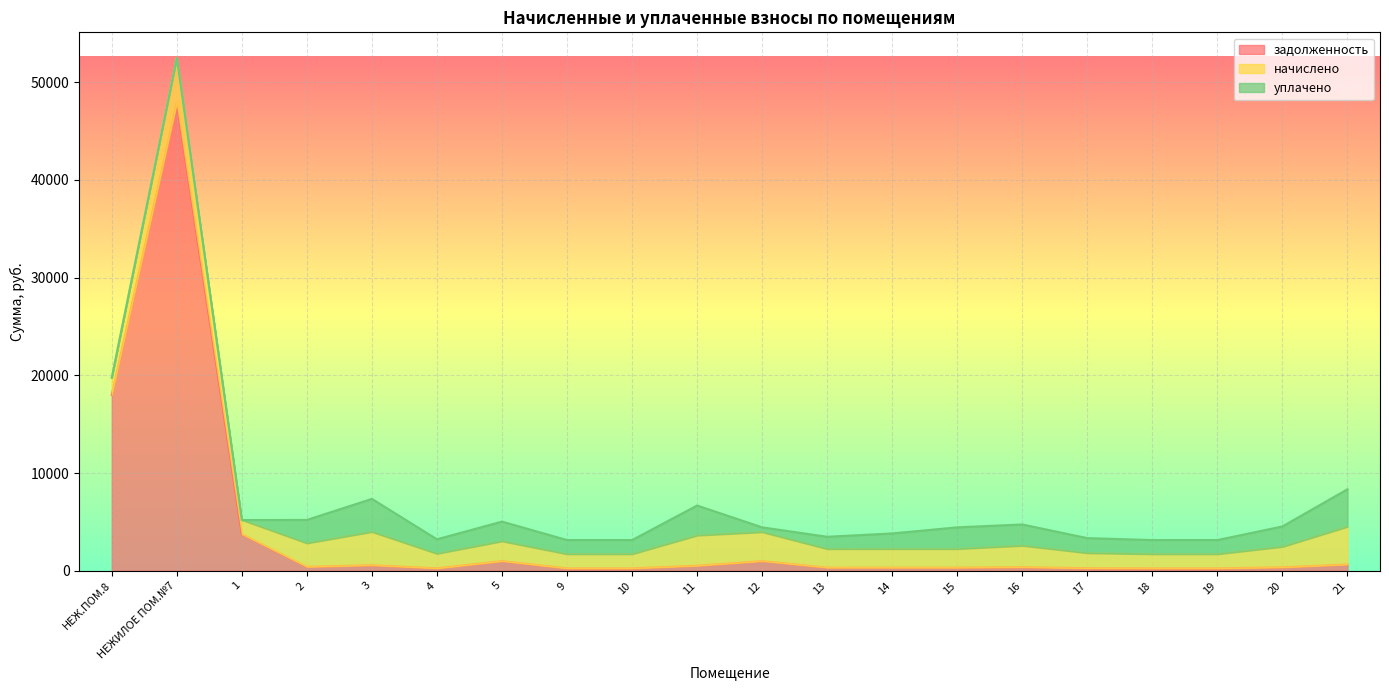

What are all the series names shown in the legend?

задолженность, начислено, уплачено